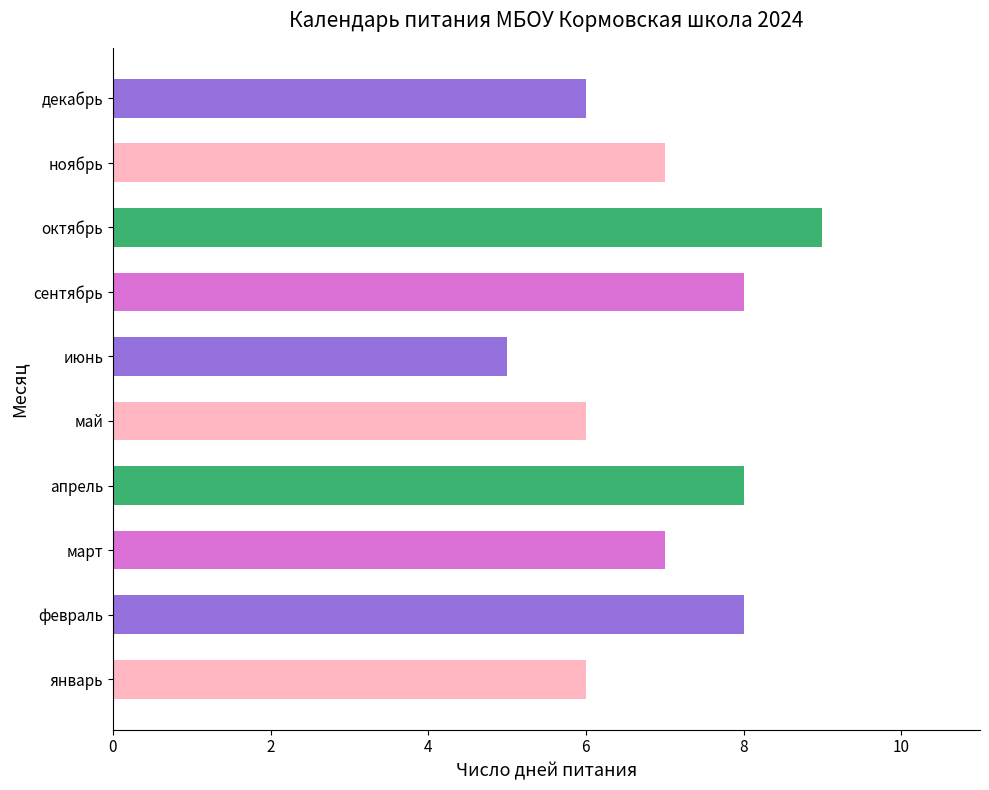

What value does the data have at февраль?

8